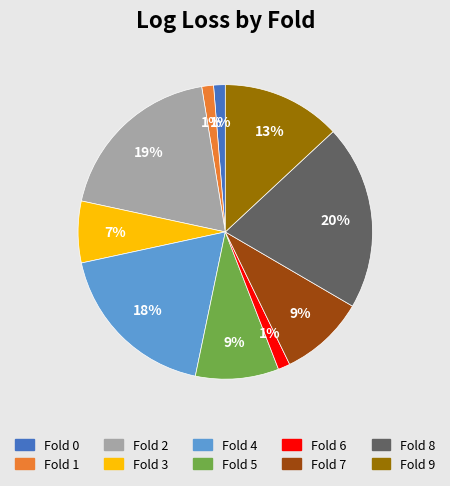

Is there a majority slice in this chart?

No